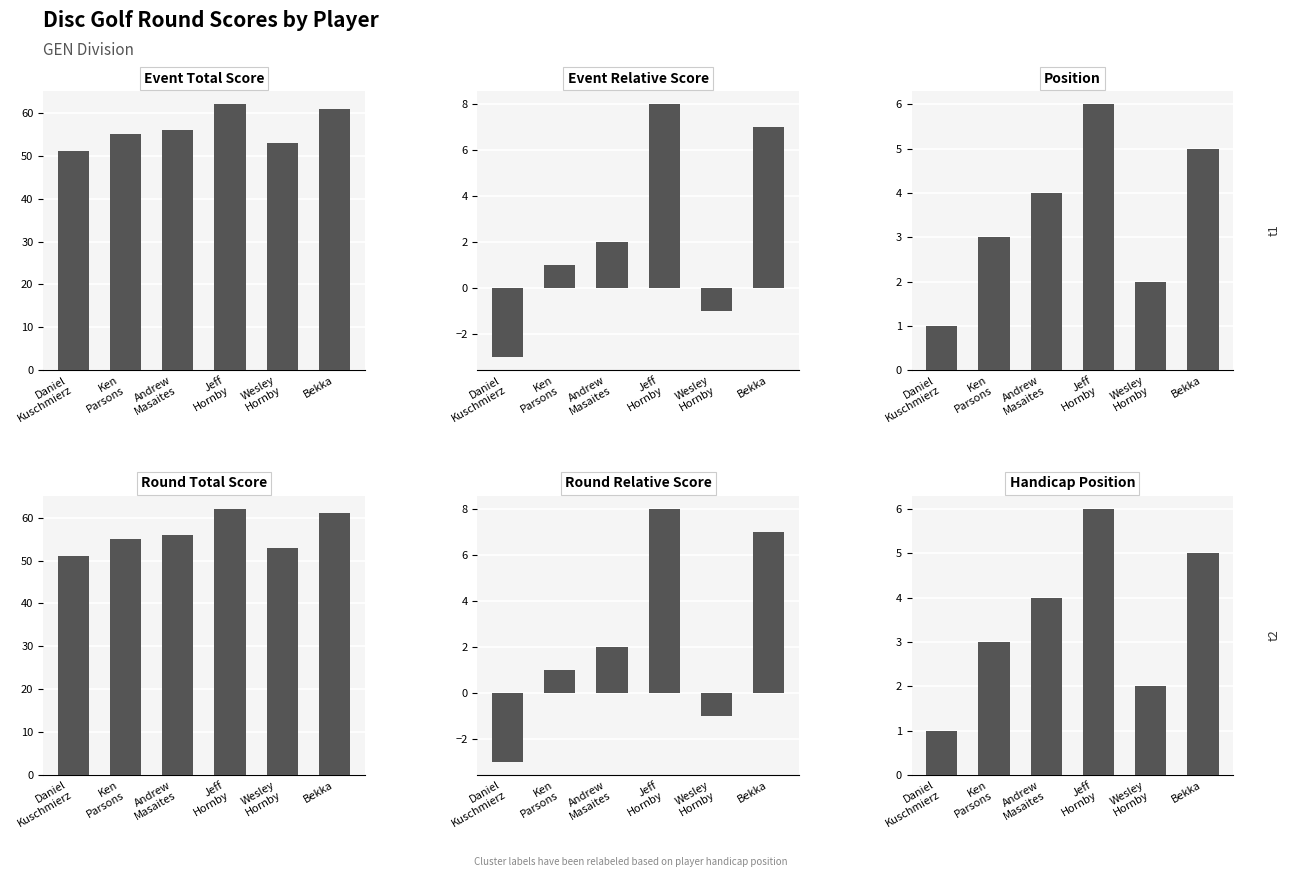

Which series has the largest range (max minus min)?

Event Total Score